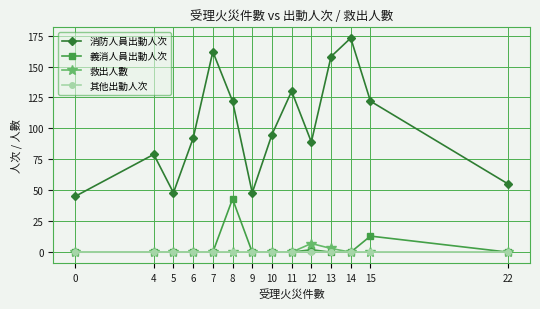

True or false: 消防人員出動人次 has more than 2 points higher than both neighbors.

True